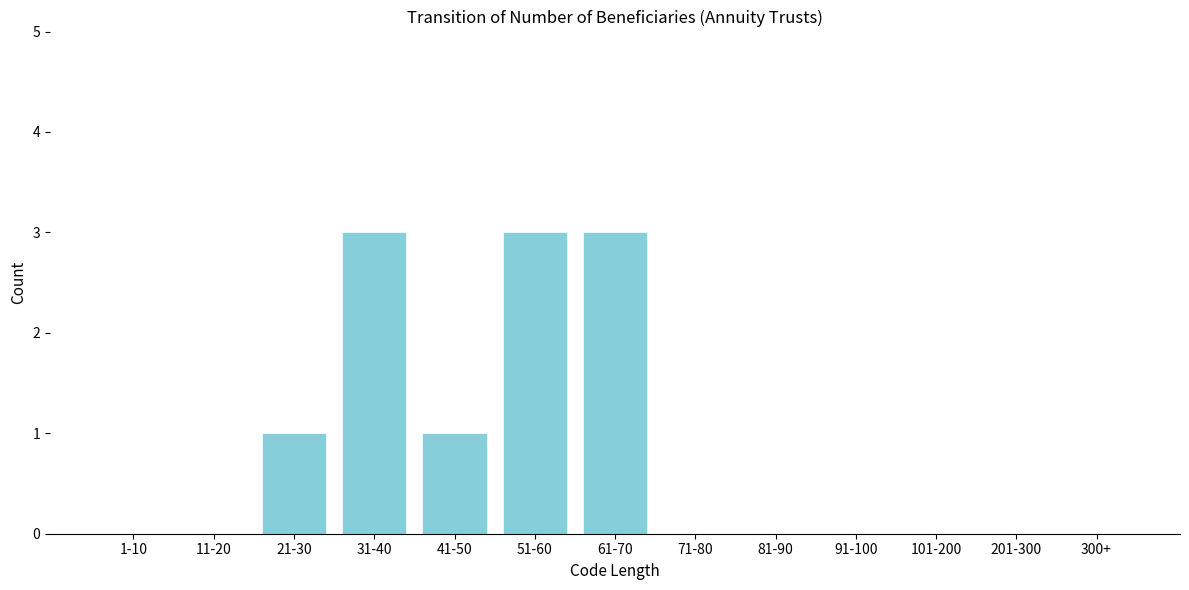

Reading right to left, extract all data points from this chart.

300+=0	201-300=0	101-200=0	91-100=0	81-90=0	71-80=0	61-70=3	51-60=3	41-50=1	31-40=3	21-30=1	11-20=0	1-10=0